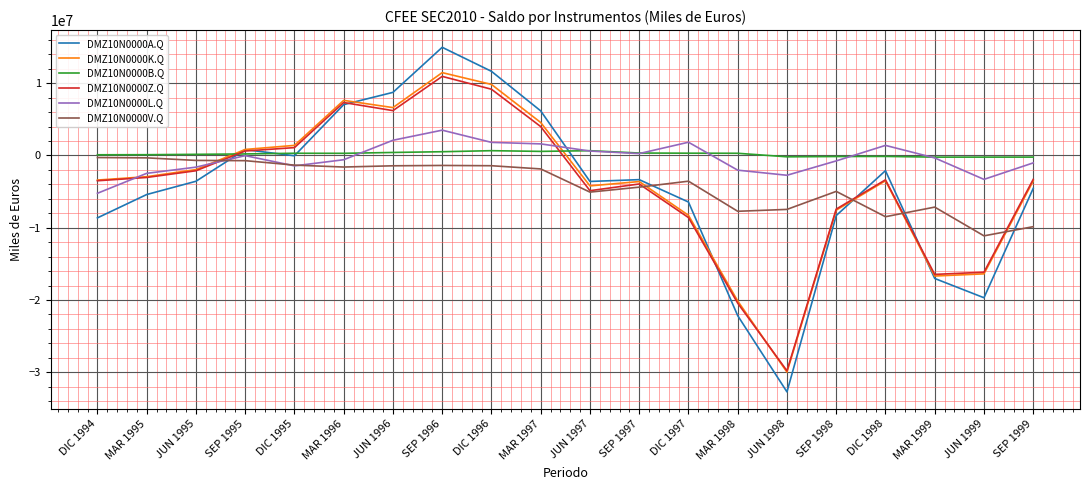

Where does the DMZ10N0000K.Q series first go above -3400898?

MAR 1995